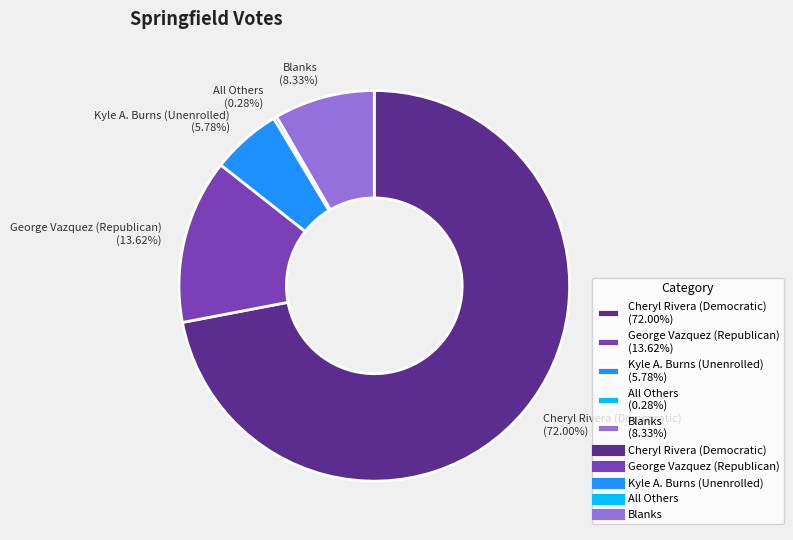

Which has a higher value, George Vazquez (Republican) (13.62%) or Cheryl Rivera (Democratic) (72.00%)?

Cheryl Rivera (Democratic) (72.00%)